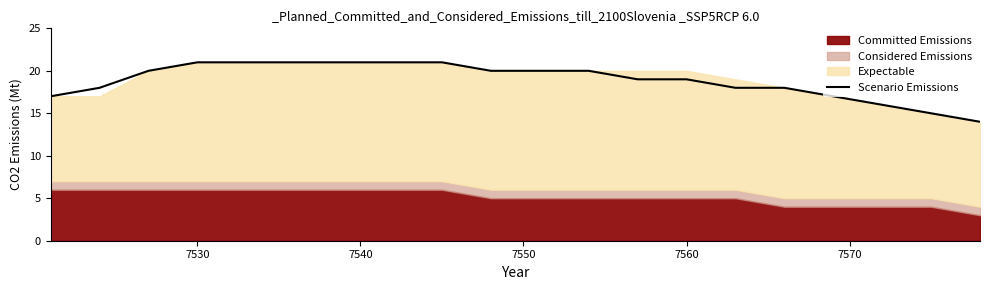

What is the average value?

19